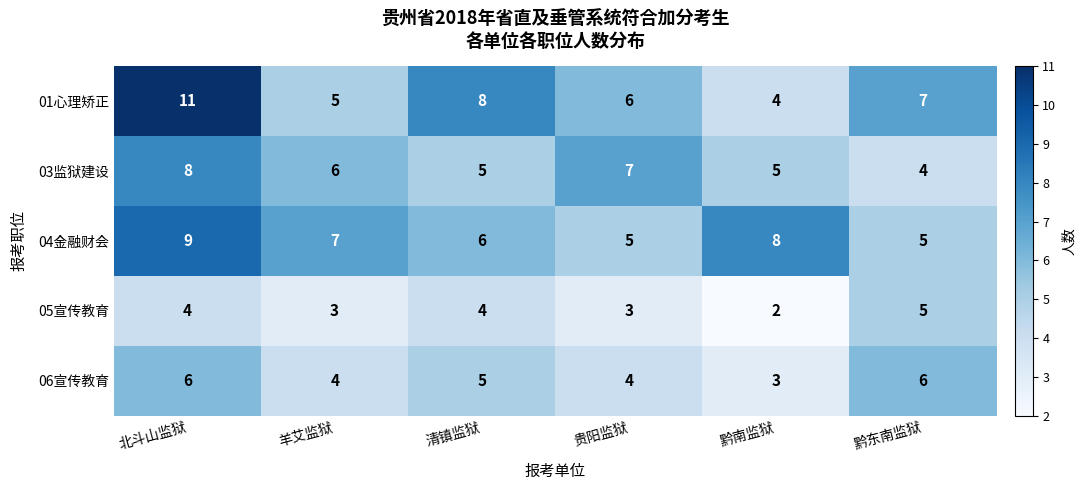

Count the number of categories in the chart.

6